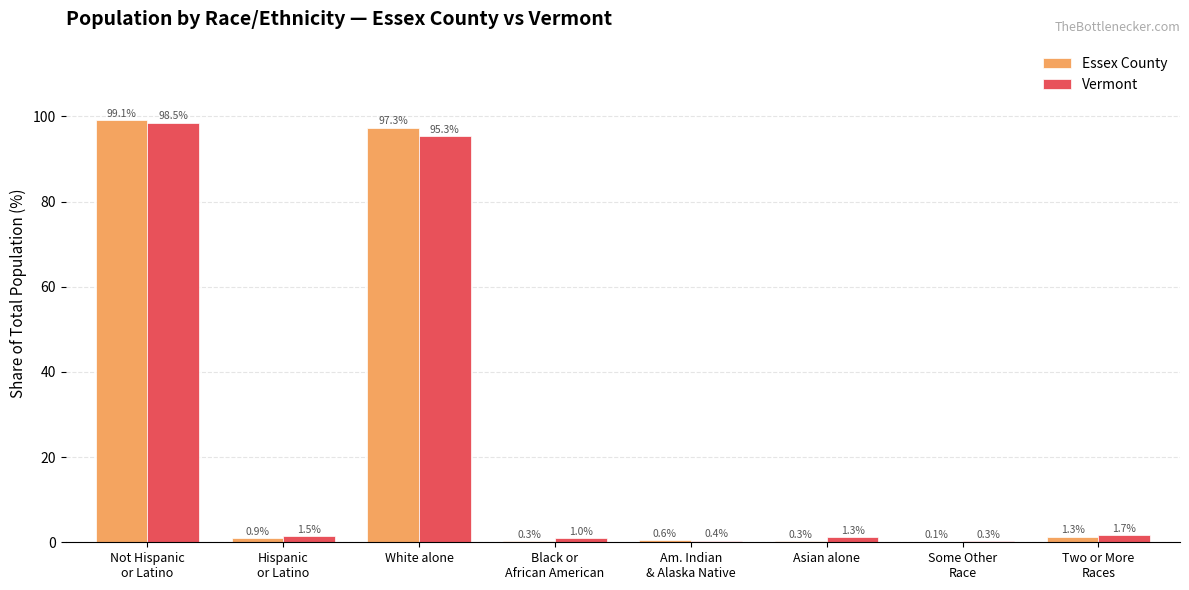

What is the total value across all series at Asian alone?

1.6